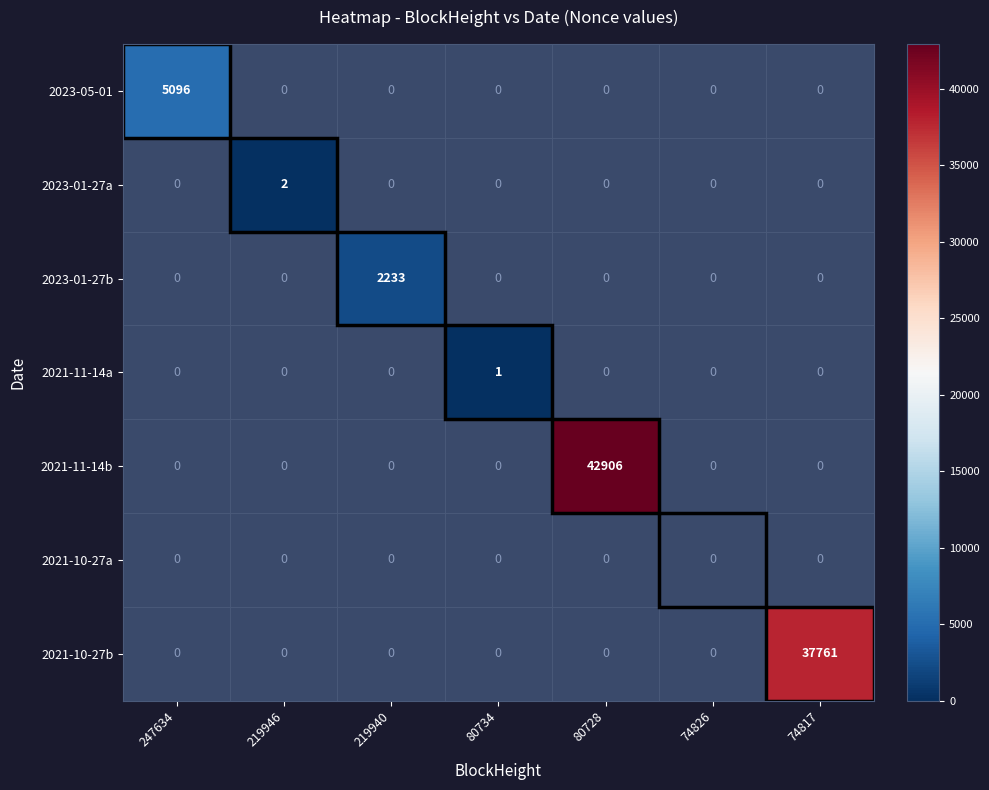

Is the value of 2021-11-14b at 80728 greater than the value of 2021-10-27a at 80728?

No